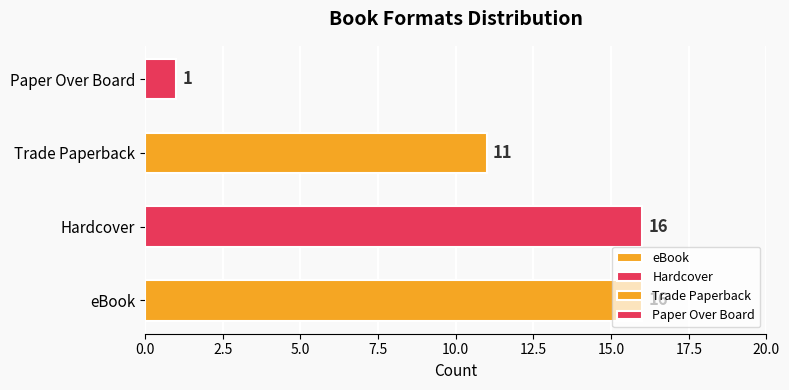

What is the approximate value at Hardcover, to the nearest 10?

20